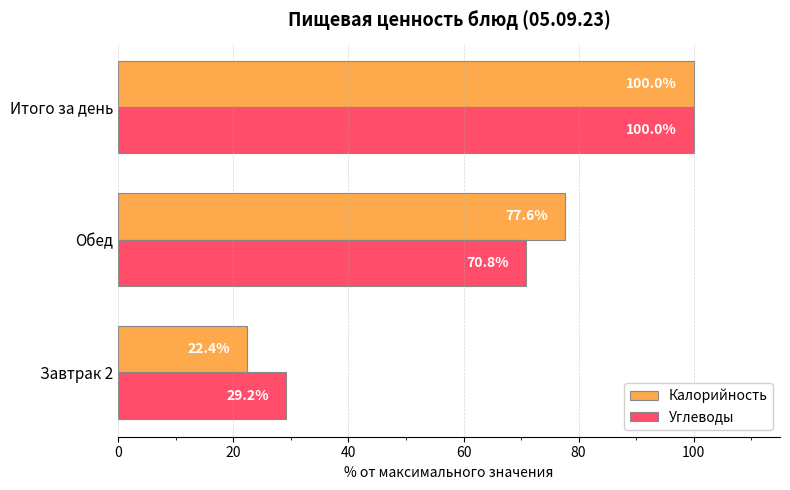

What is the greatest value displayed?

100.0